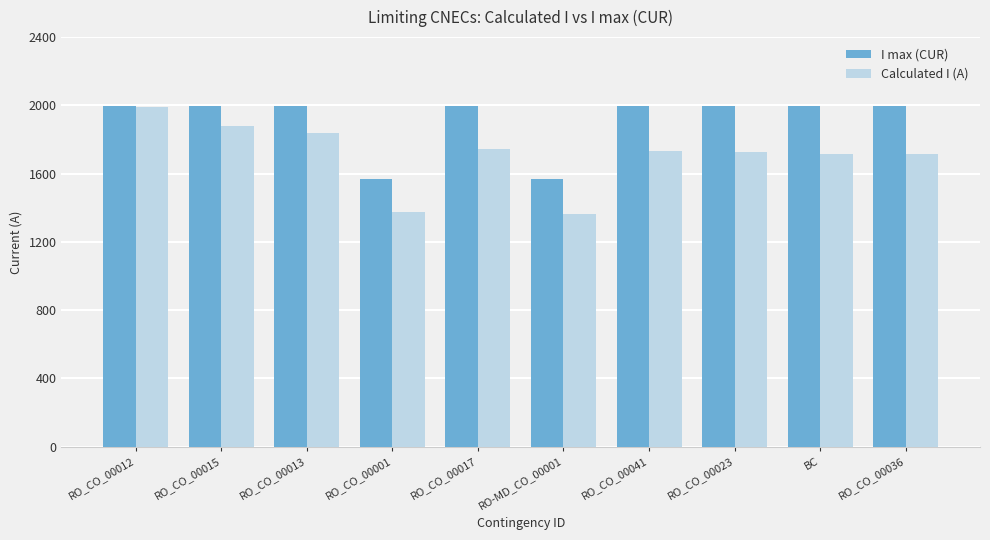

Rank the series at RO_CO_00013 from highest to lowest value.

I max (CUR), Calculated I (A)